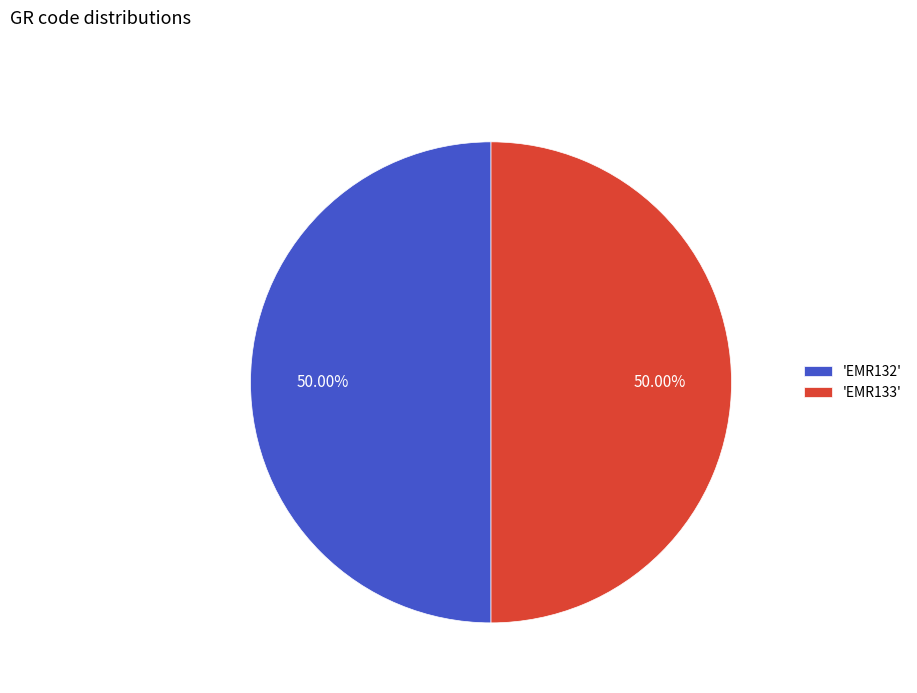

Approximately how many times larger is the value at 'EMR132' compared to 'EMR133'?

1.0